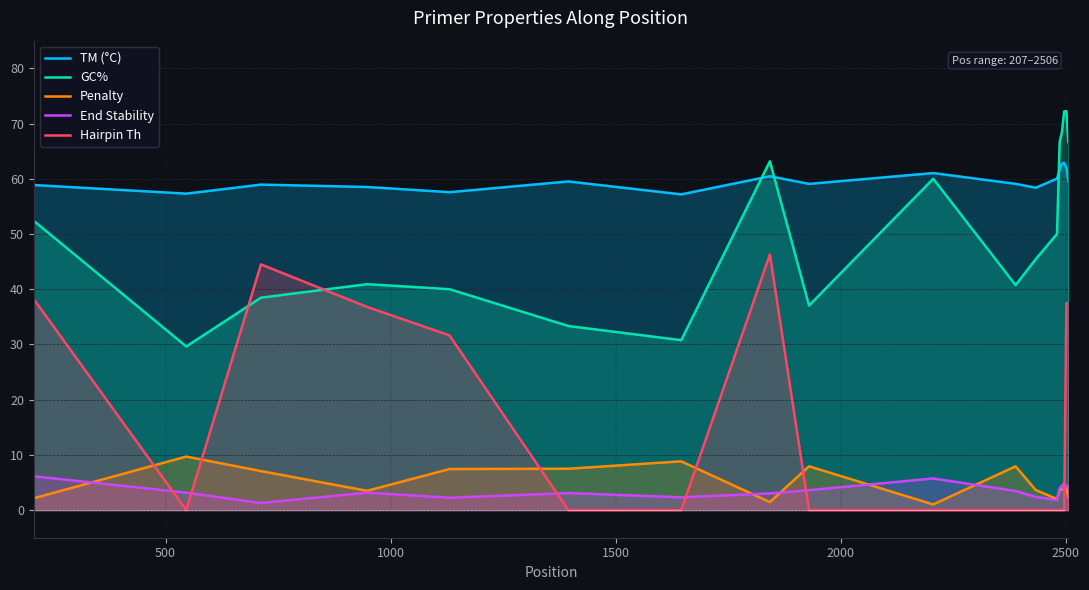

True or false: Hairpin Th and TM (°C) cross at least once.

False